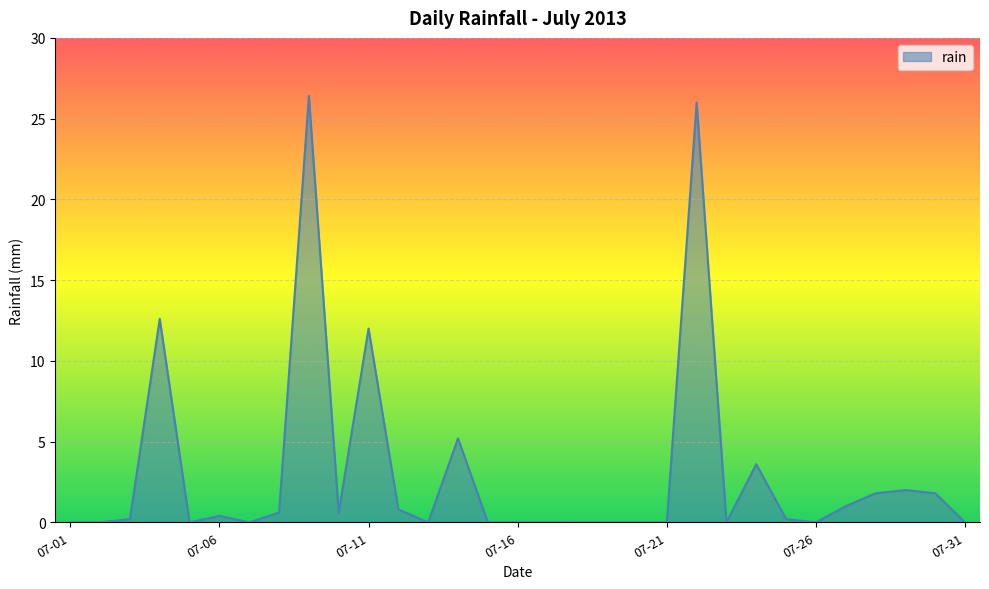

What is the difference between the maximum and minimum values?

26.4